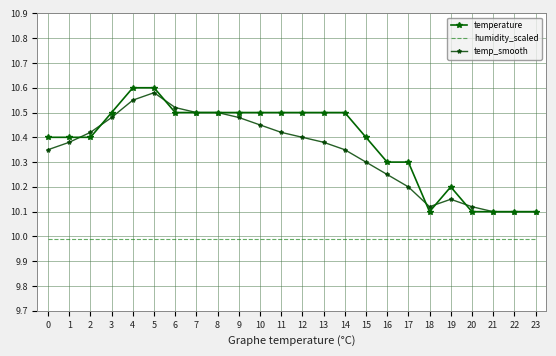

At how many categories does at least one series exceed 10?

24